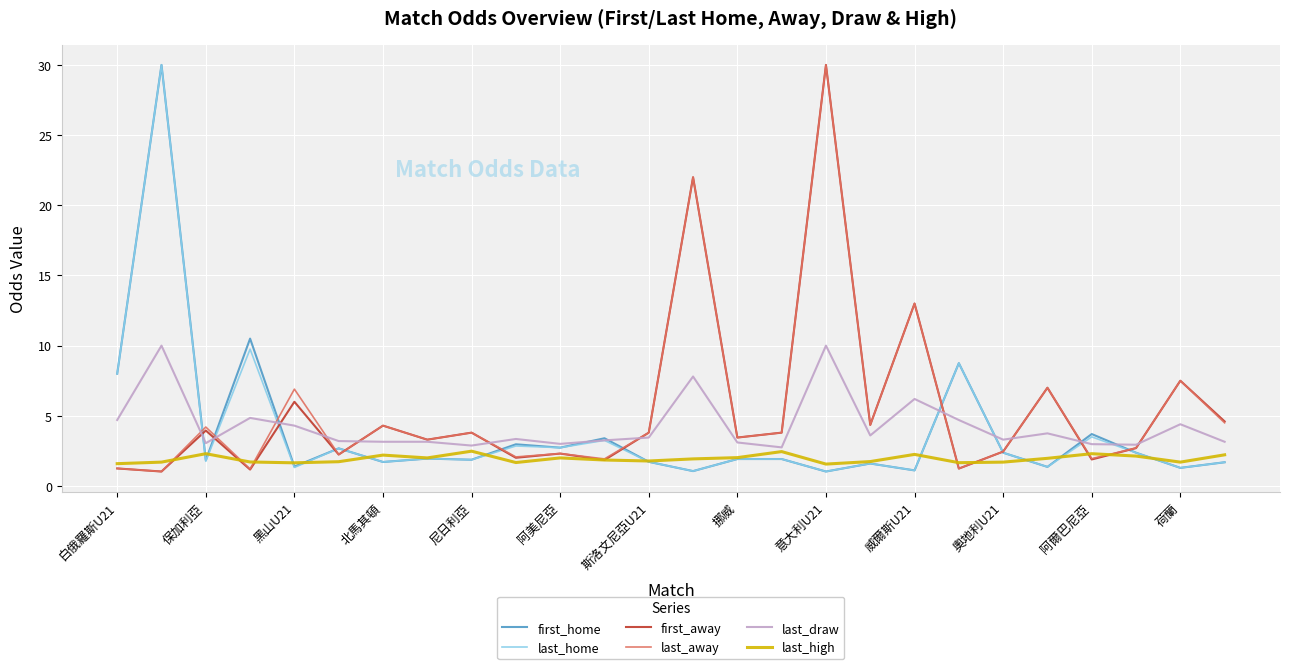

What is the maximum value for first_away?

30.0